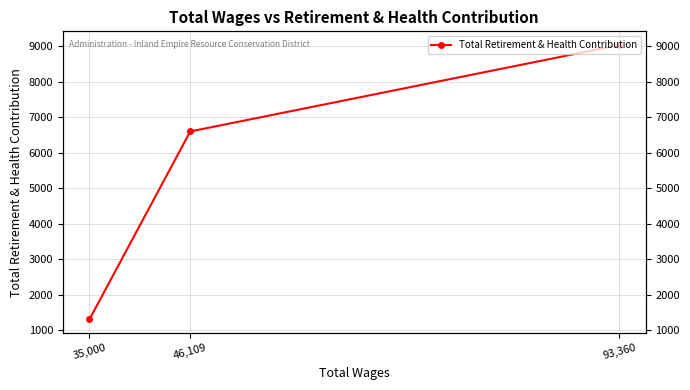

True or false: the data shows 1300 at 35,000.

True